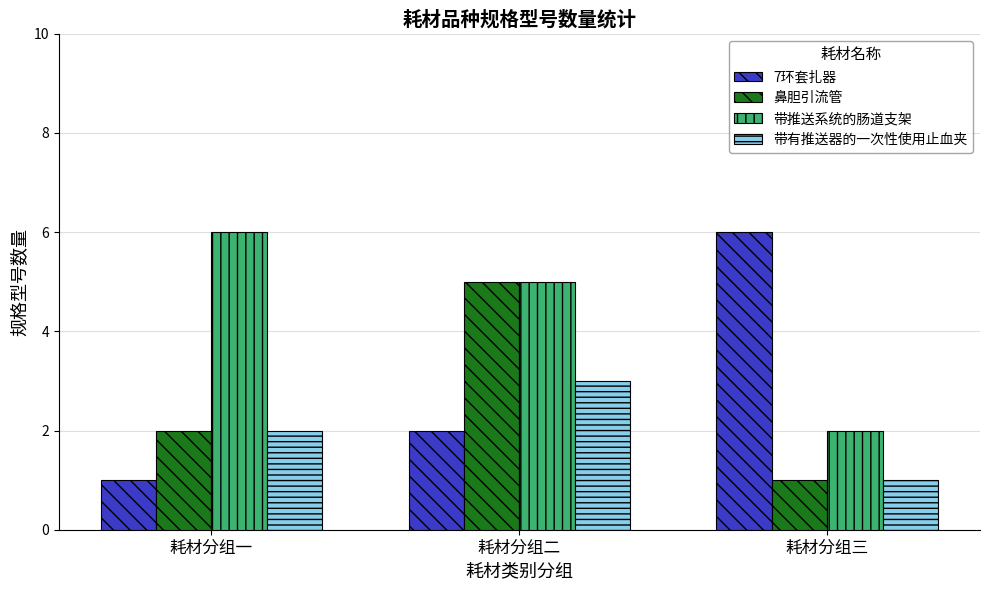

Reading left to right, list all the values displayed in this chart.

7环套扎器: 1	2	6
鼻胆引流管: 2	5	1
带推送系统的肠道支架: 6	5	2
带有推送器的一次性使用止血夹: 2	3	1